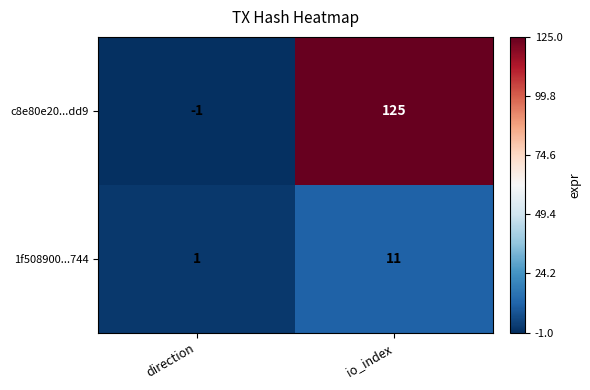

Read the 1f508900...744 value at io_index.

11